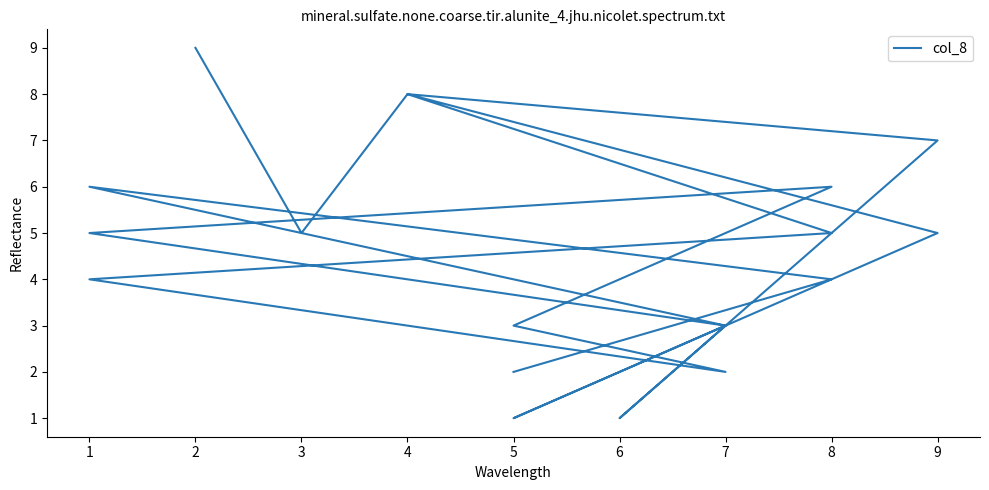

What is the value of the 11th point from the left?

3